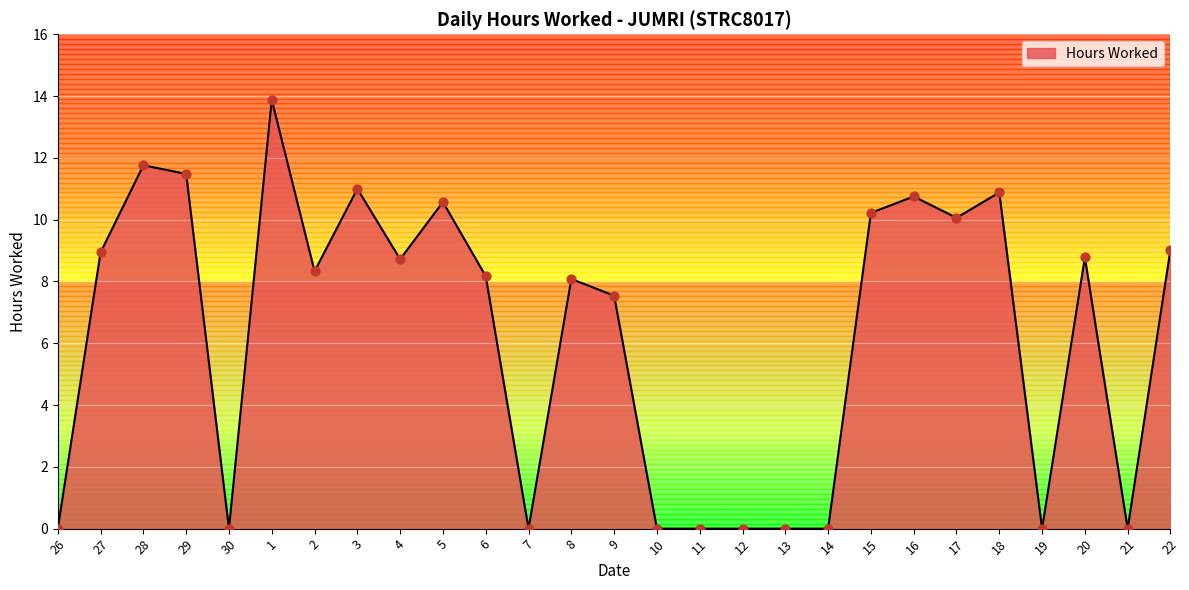

What is the change in value from 27 to 3?

+2.1